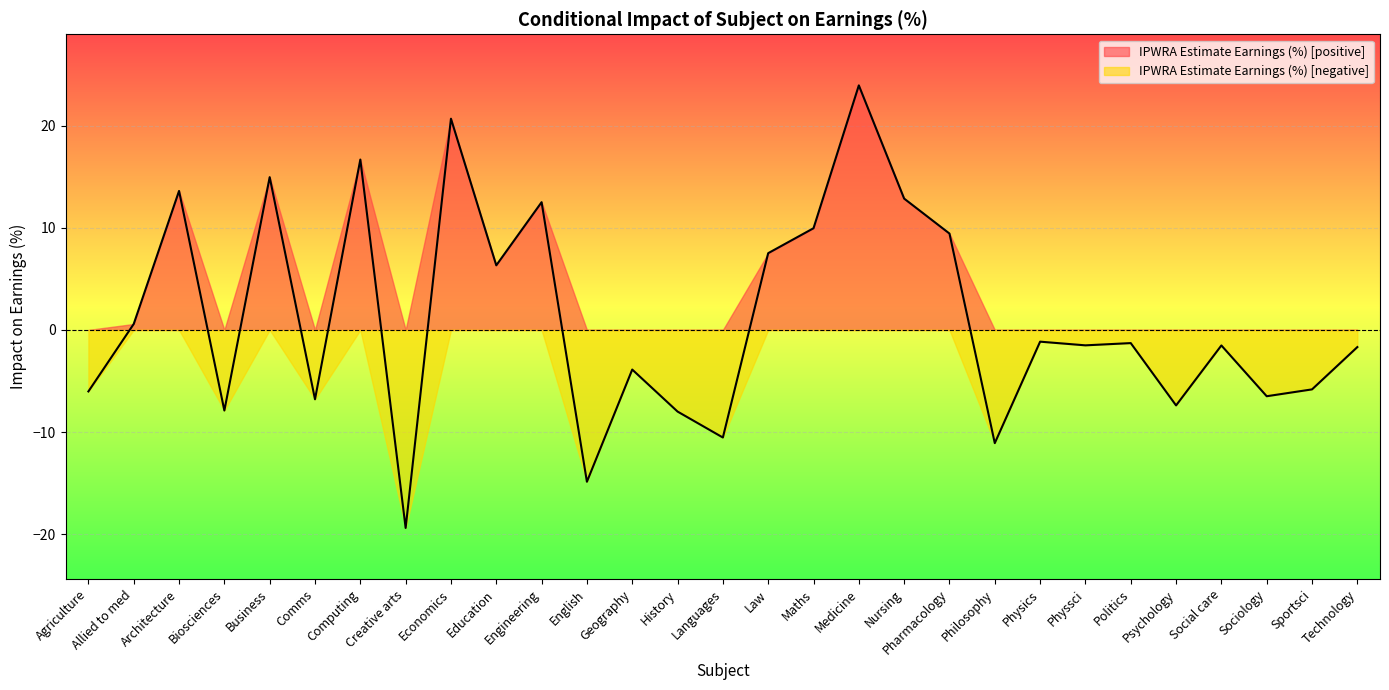

Is it true that the value at Sportsci is -5.8?

True